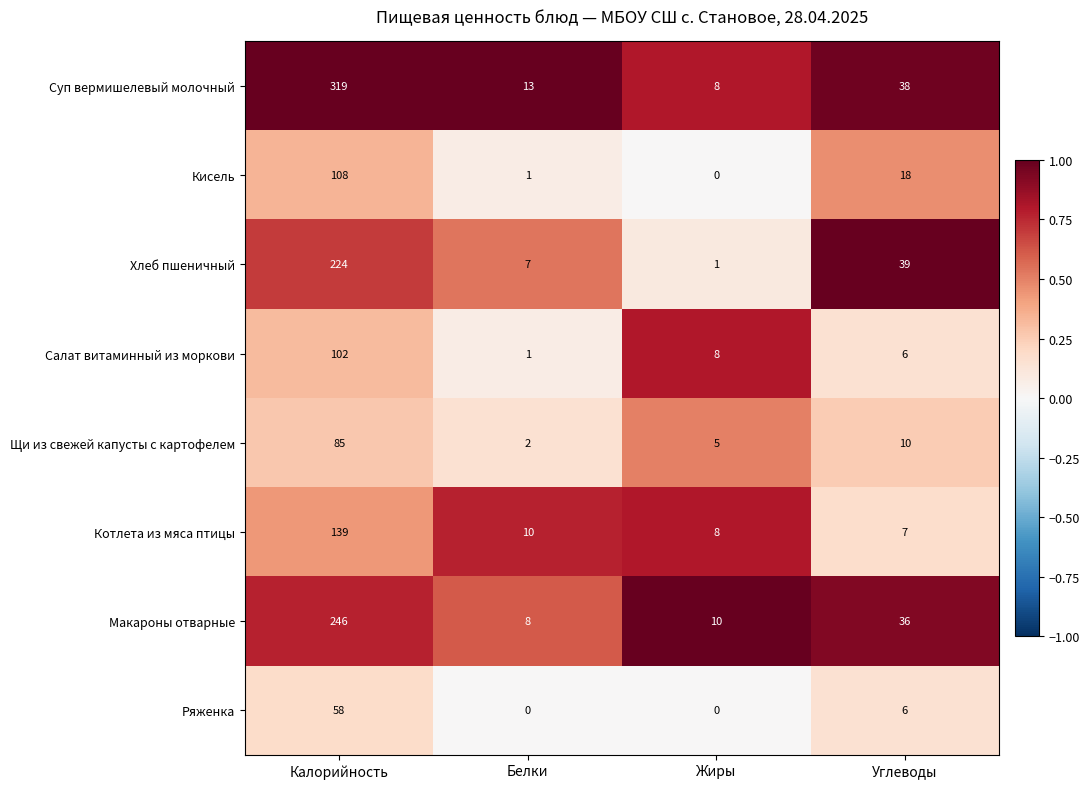

True or false: Кисель has a value of 49 at Жиры.

False